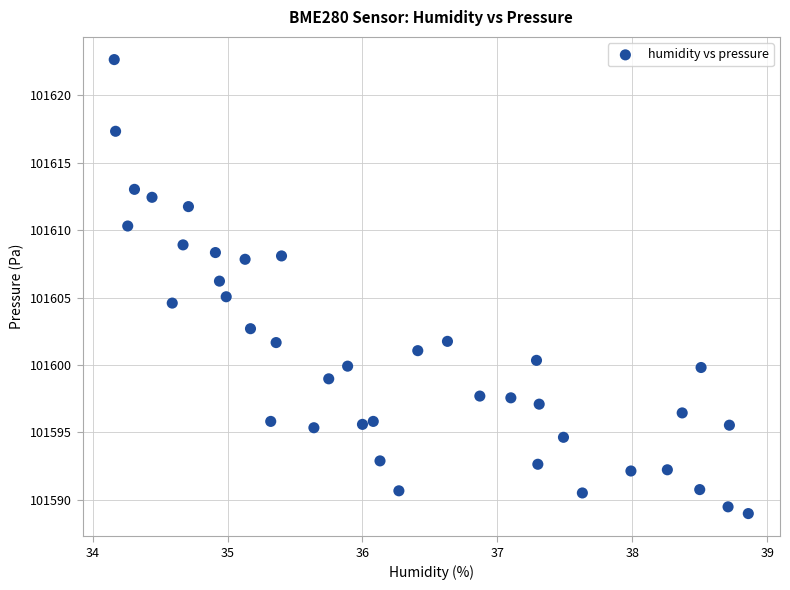

What is the range of Y values (max minus min)?

33.7